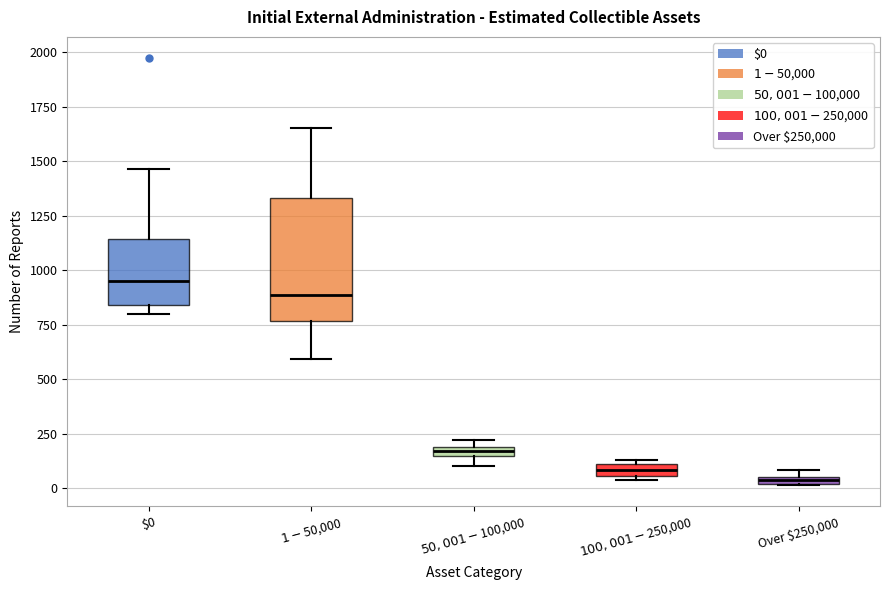

Comparing the boxes themselves (not the whiskers), which one is the tallest?

$1-$50,000